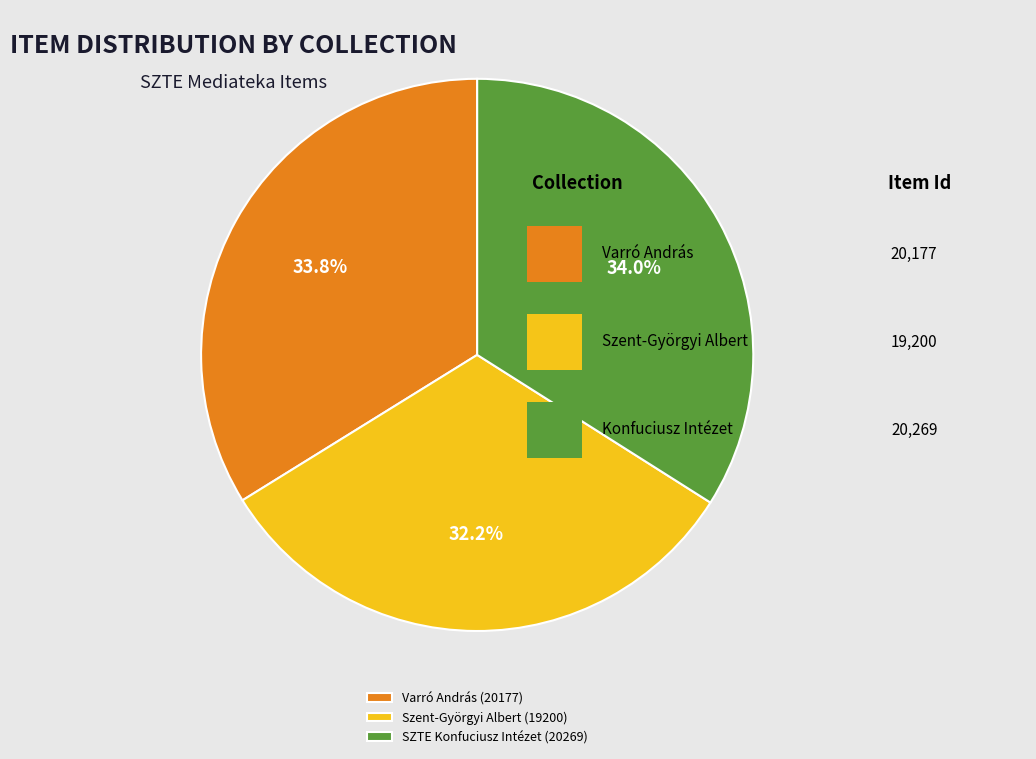

What is the ratio of the value at Varró András (20177) to the value at SZTE Konfuciusz Intézet (20269)?

1.0